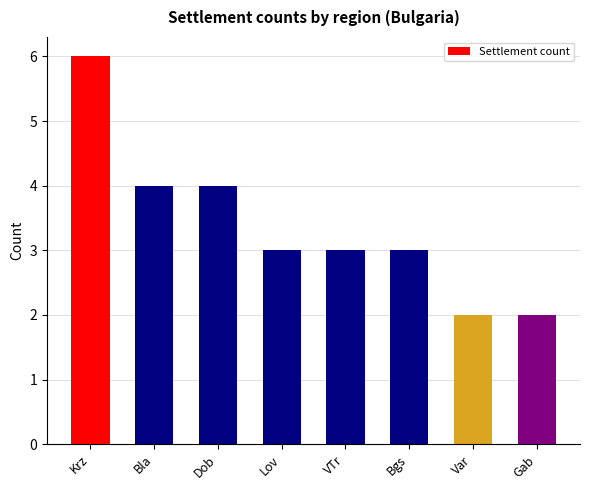

What is the difference between the values at Var and Krz?

4